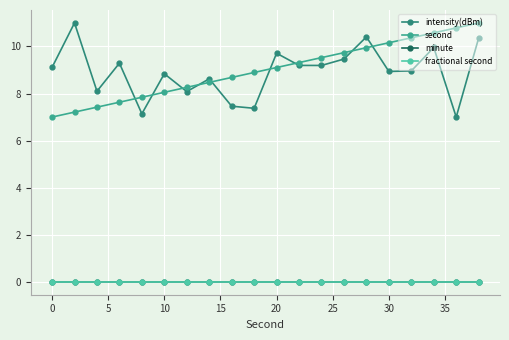

Does the chart have visible grid lines?

Yes